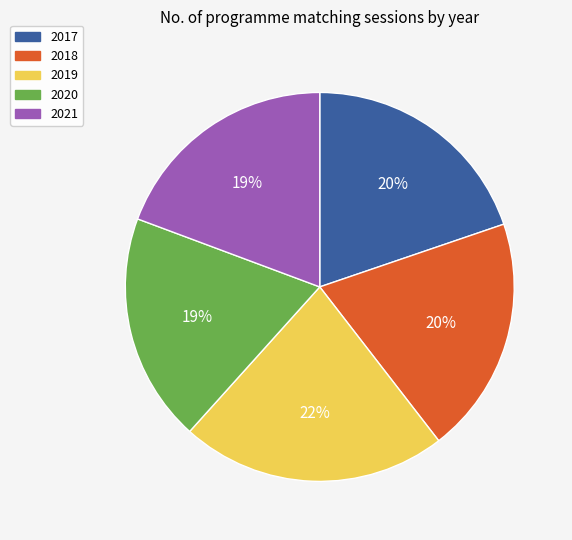

True or false: 2018 accounts for 12% of the total.

False